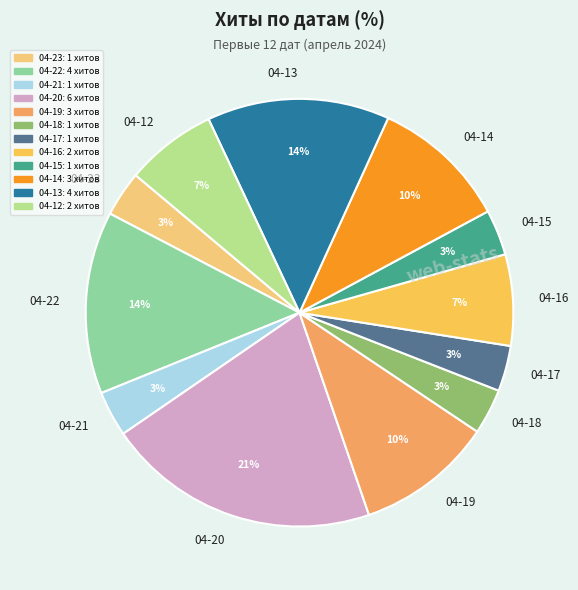

Do 04-21 and 04-12 together represent more than half of the pie?

No